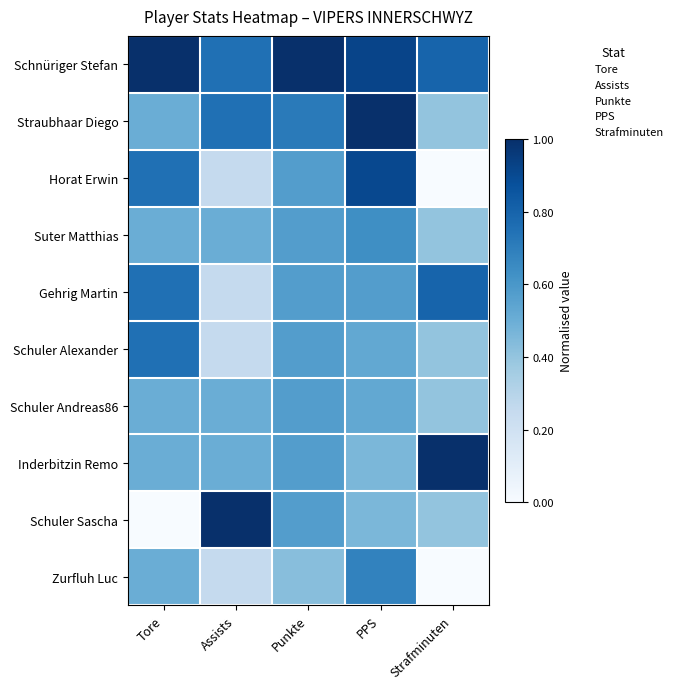

List the series in order of their peak value, highest first.

Schnüriger Stefan, Straubhaar Diego, Inderbitzin Remo, Schuler Sascha, Horat Erwin, Gehrig Martin, Schuler Alexander, Zurfluh Luc, Suter Matthias, Schuler Andreas86